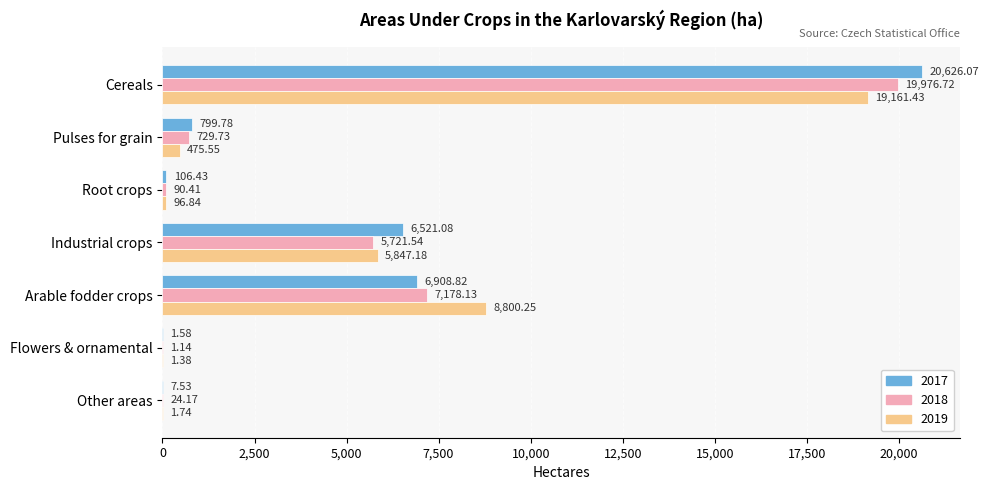

At which label is 2018 closest to 9988?

Arable fodder crops